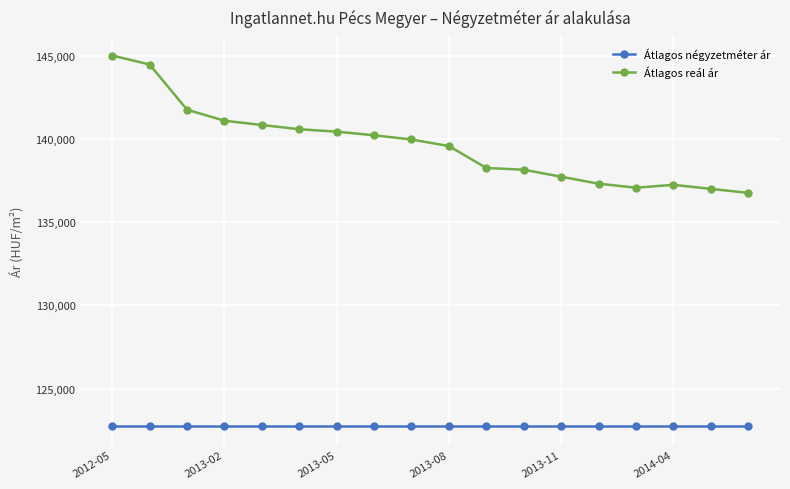

True or false: Átlagos reál ár has more than 0 interior local peaks.

True